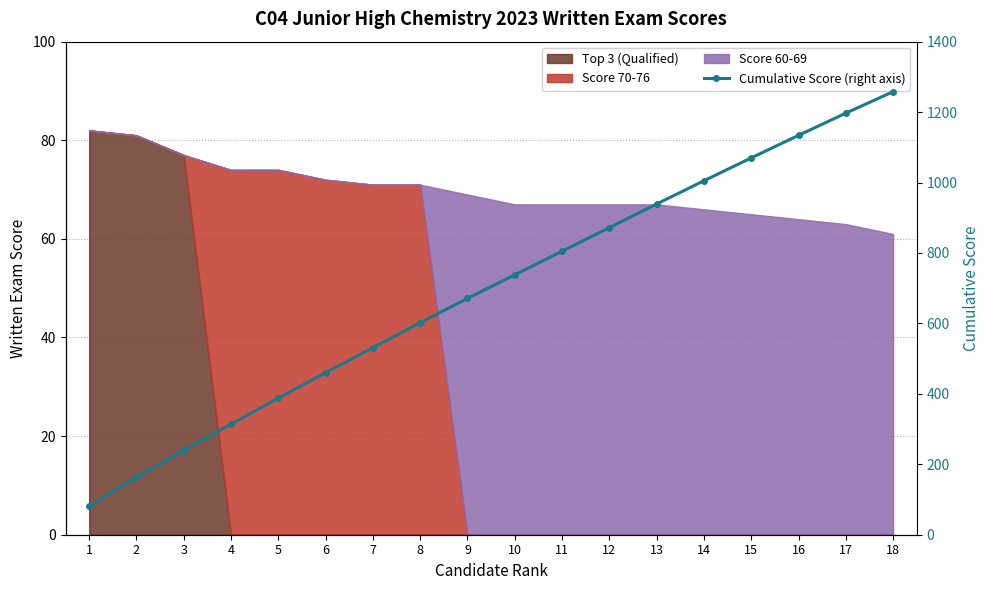

What is the difference between the values at 6 and 13?

479